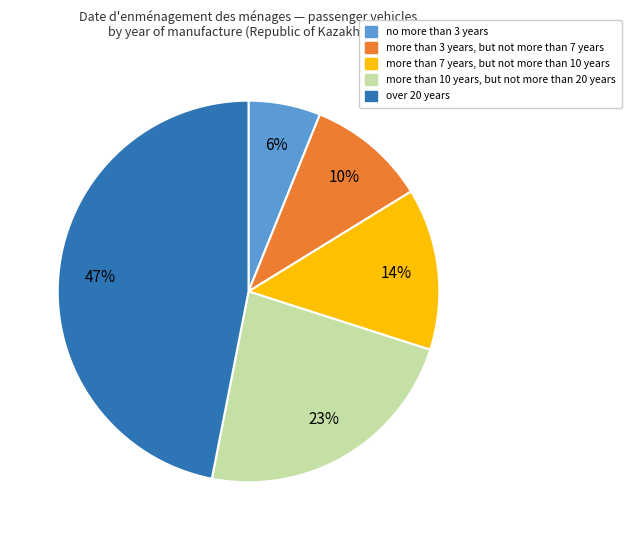

Between over 20 years and more than 10 years, but not more than 20 years, which is larger?

over 20 years